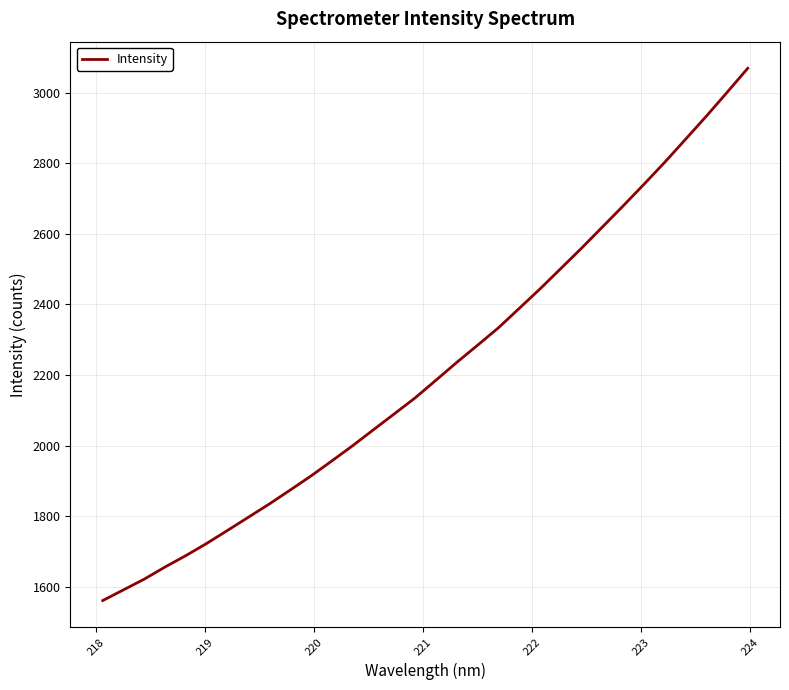

What is the maximum value shown in the chart?

3068.9